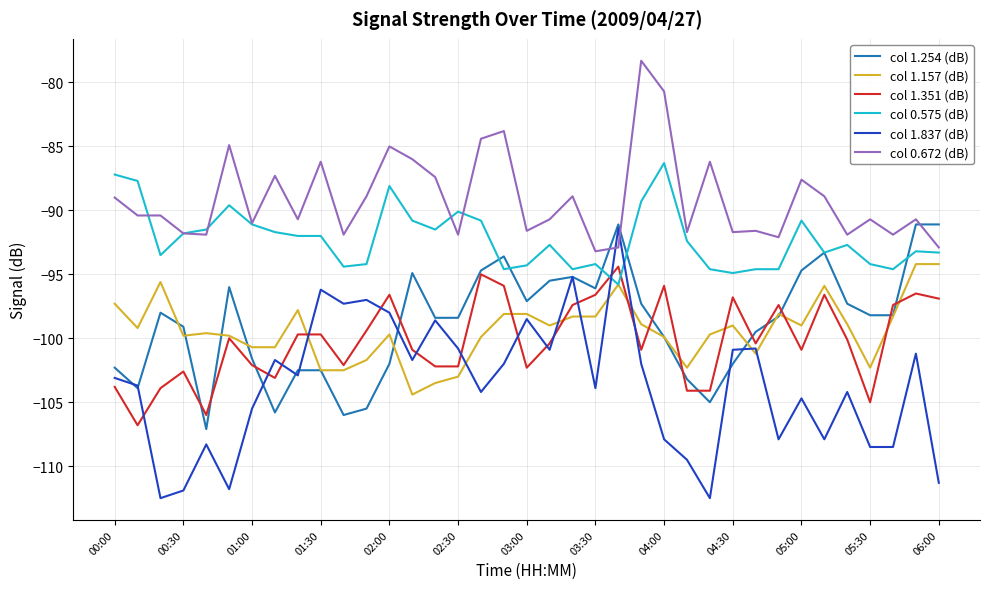

What is the smallest value displayed?

-112.5